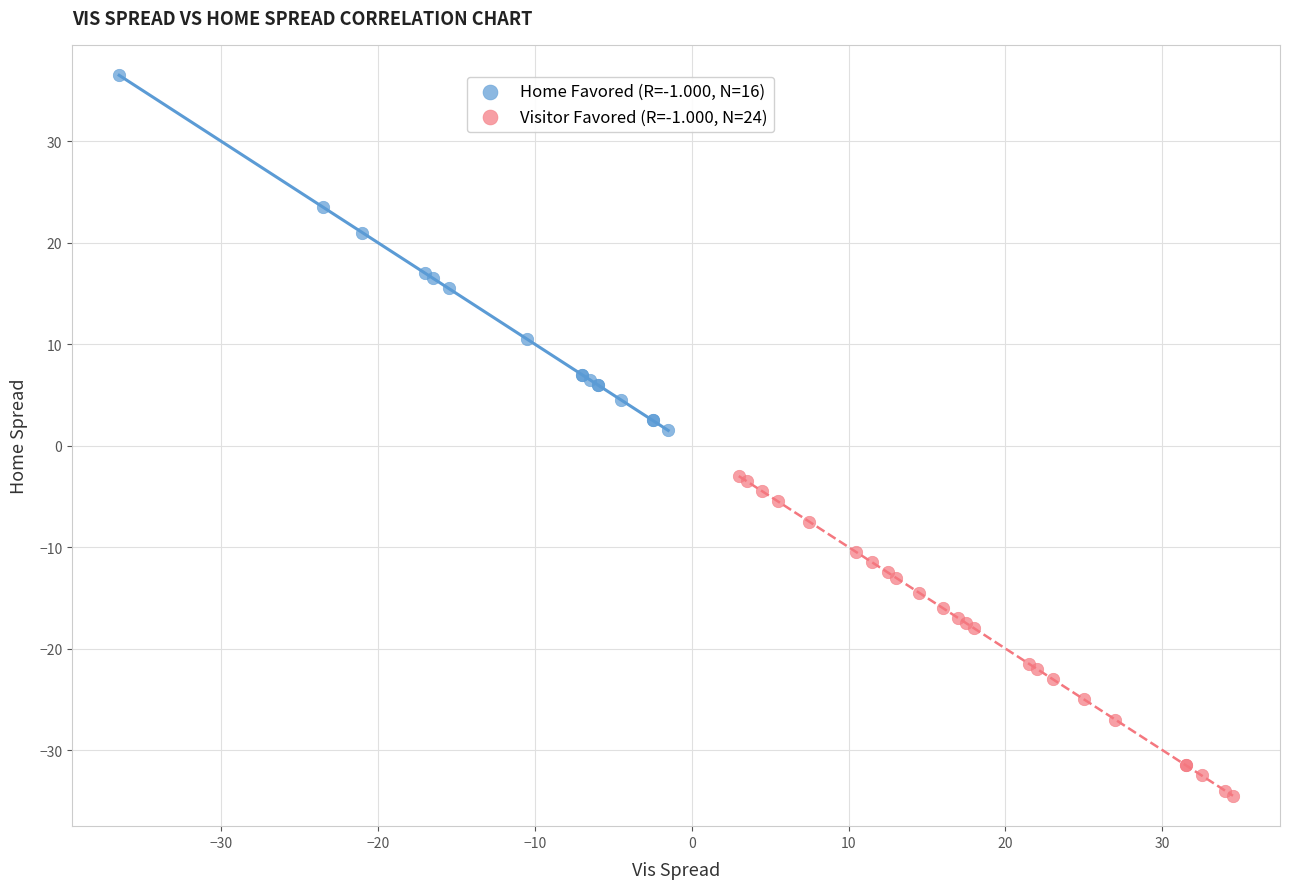

Which series reaches the maximum Y coordinate?

Home Favored (R=-1.000, N=16)